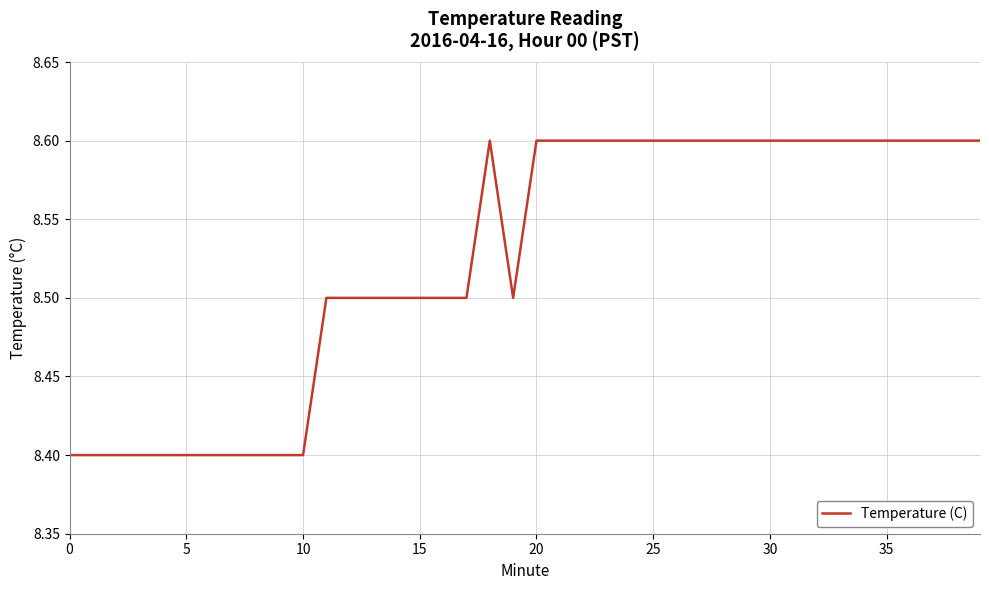

Is this an area chart (filled region under the line)?

No